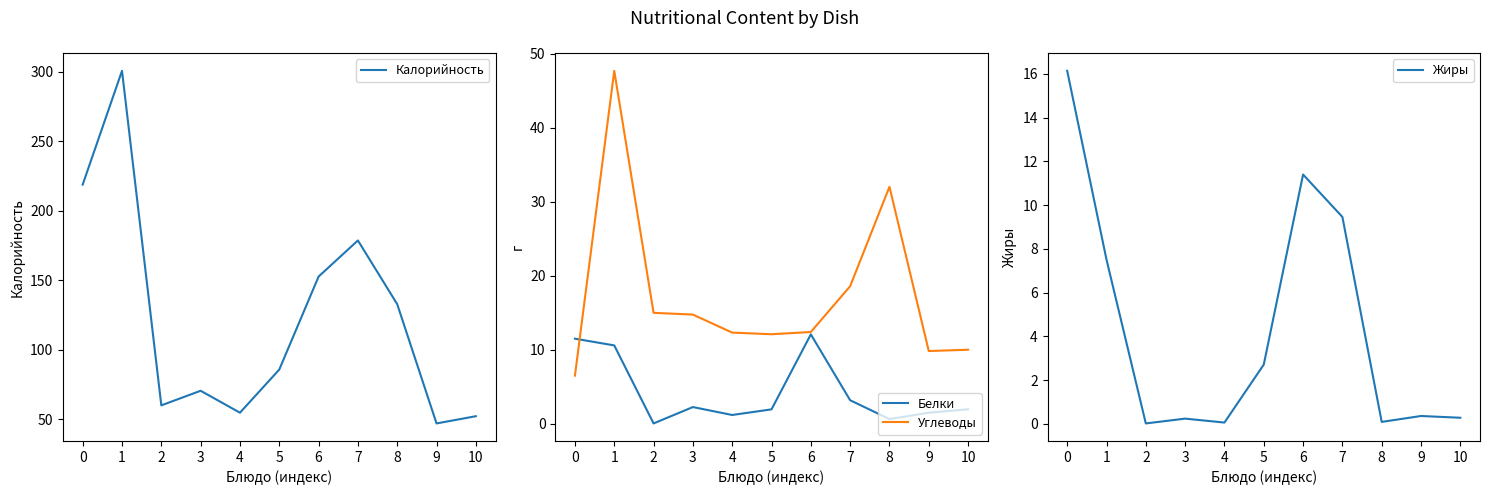

What is the total value across all series at 9?

58.7